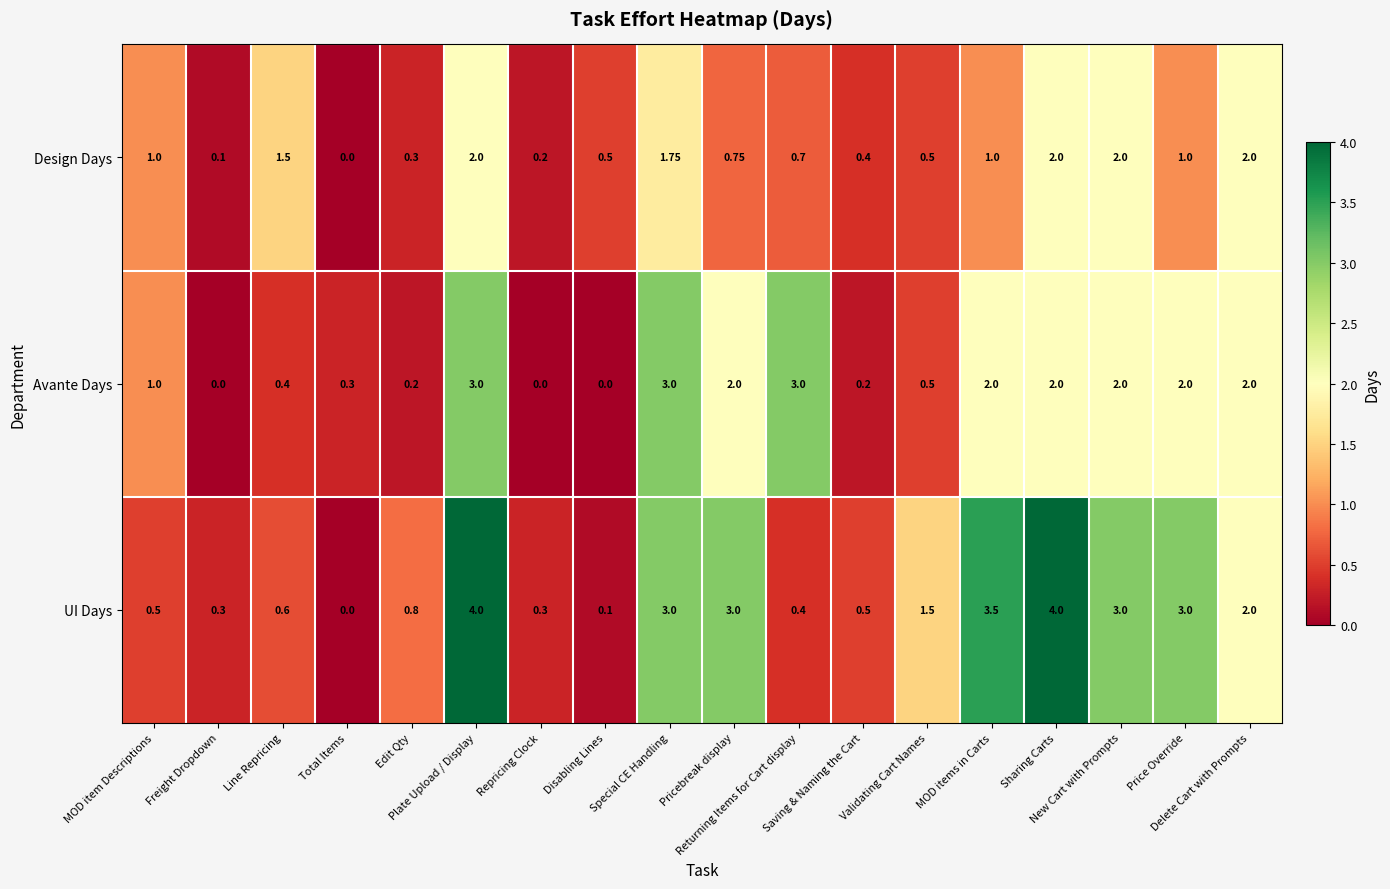

Rank the series by their average value, from highest to lowest.

UI Days, Avante Days, Design Days